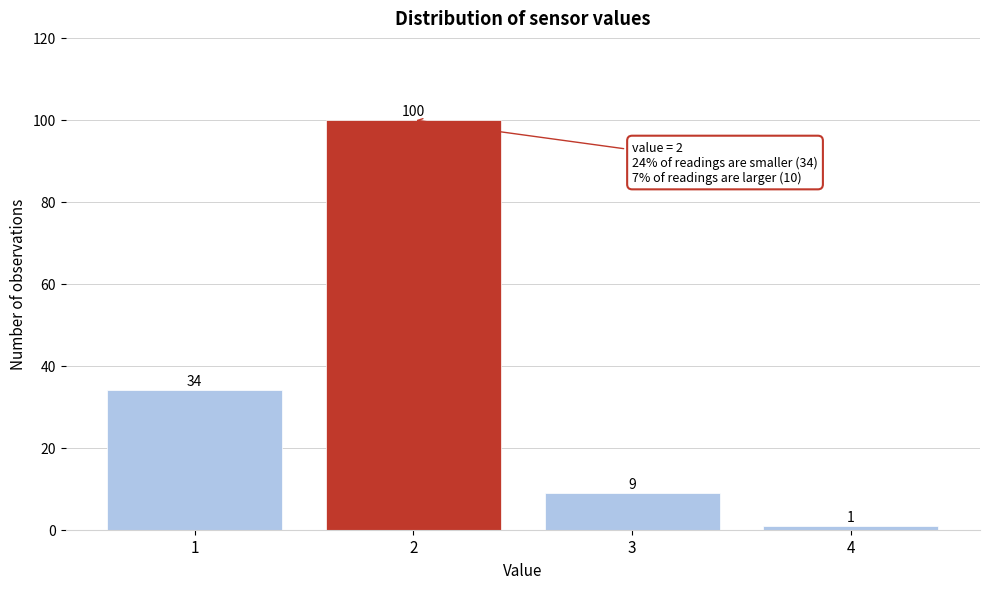

Reading left to right, list all the values displayed in this chart.

1=34	2=100	3=9	4=1